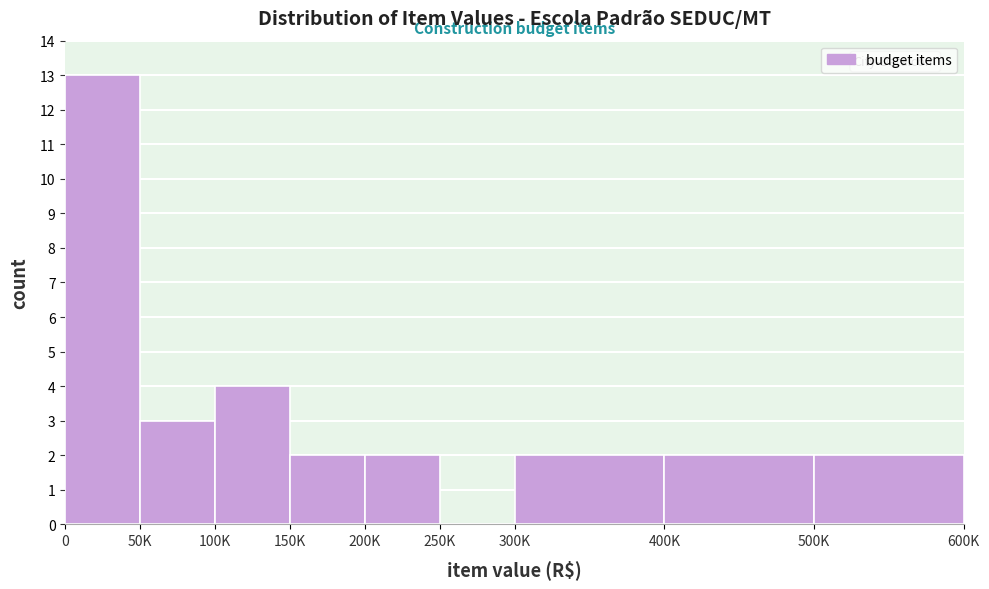

Reading left to right, list all the values displayed in this chart.

0=13	50K=3	100K=4	150K=2	200K=2	250K=0	300K=2	400K=2	500K=2